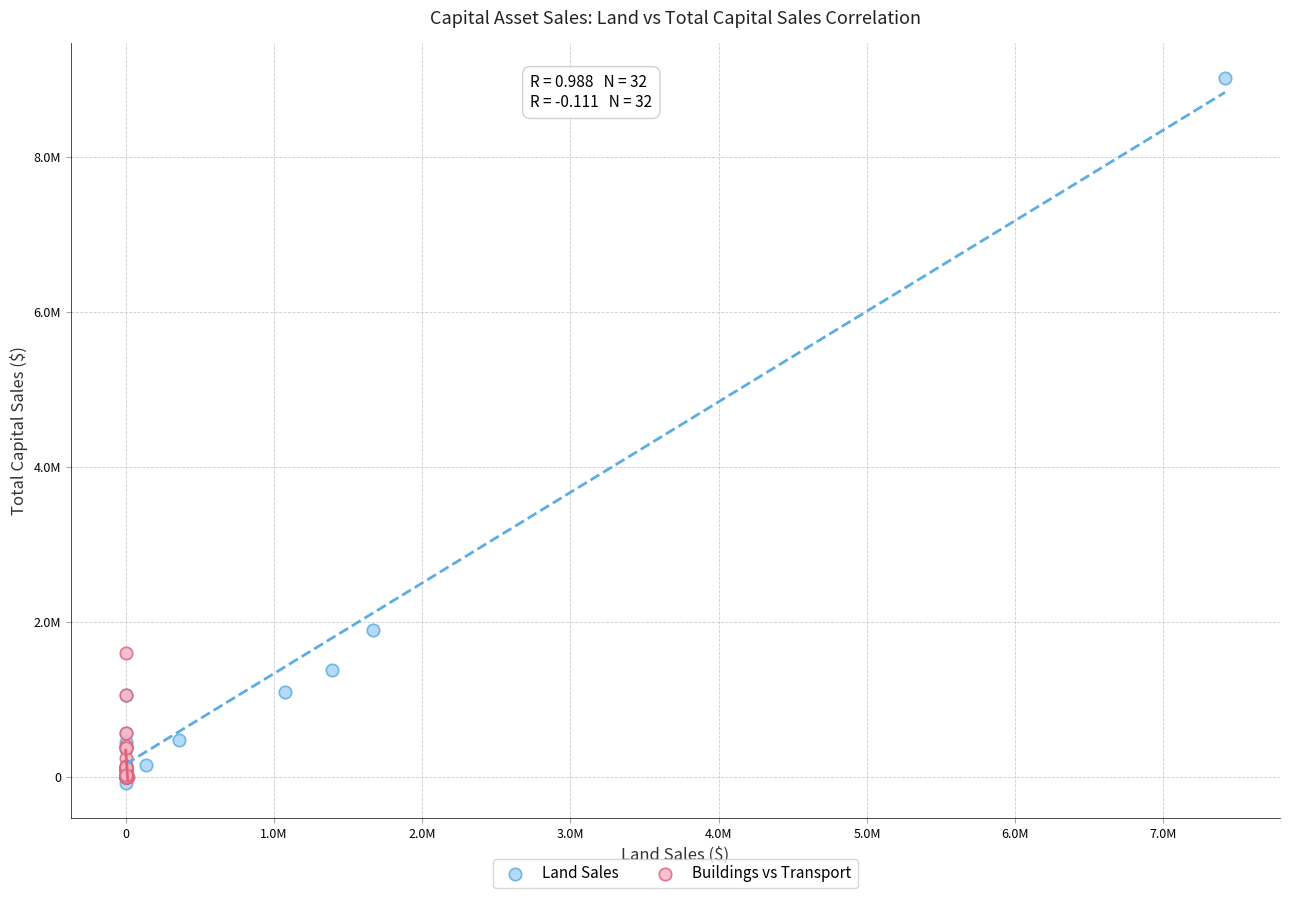

Which series has the largest Y range (max minus min)?

Land Sales